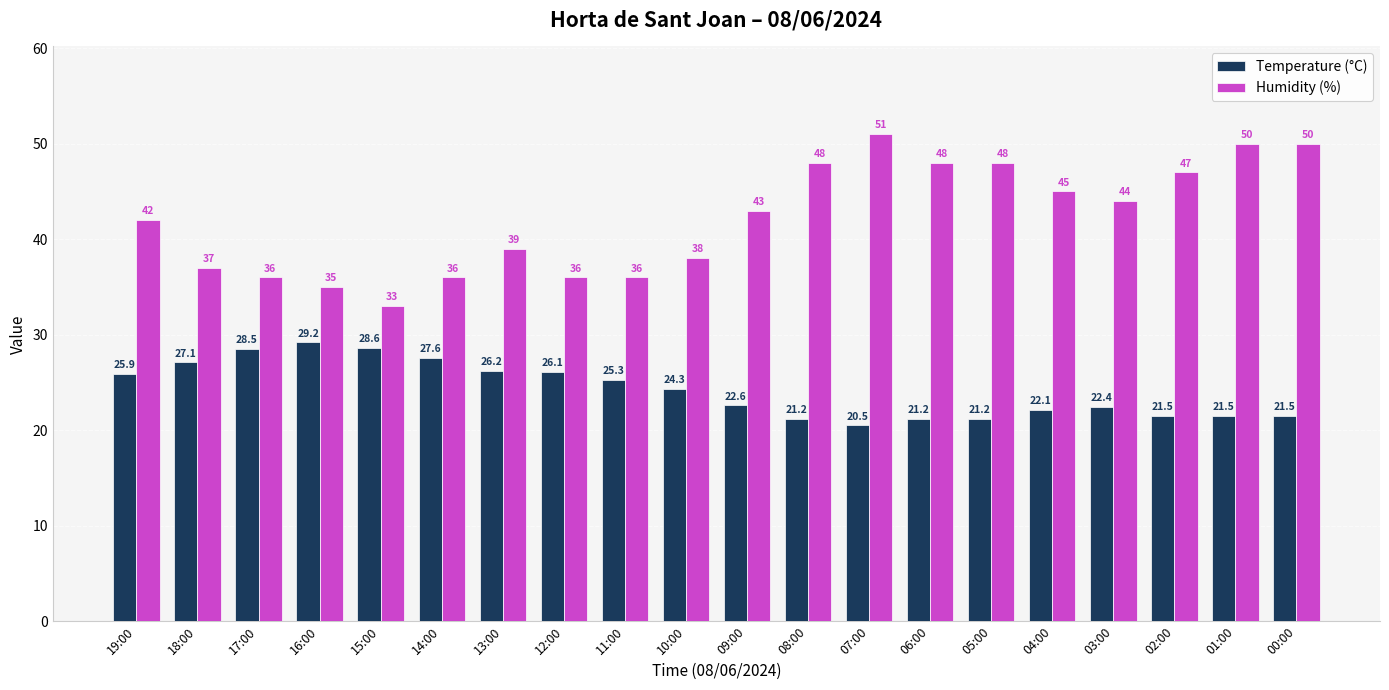

What position from the left is 08:00?

12